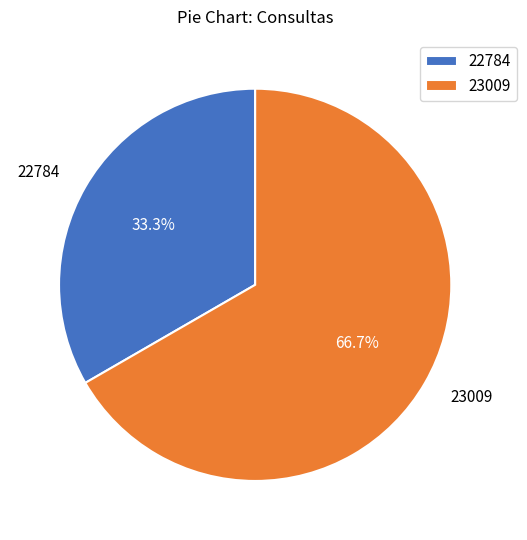

How many segments does this pie chart have?

2